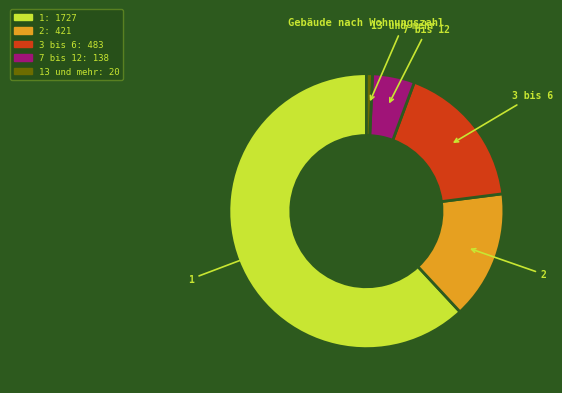

Is there a majority slice in this chart?

Yes